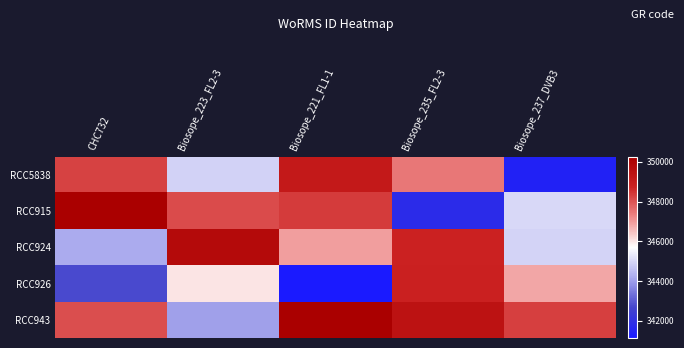

Which category has the lowest value across all series?

Biosope_221_FL1-1